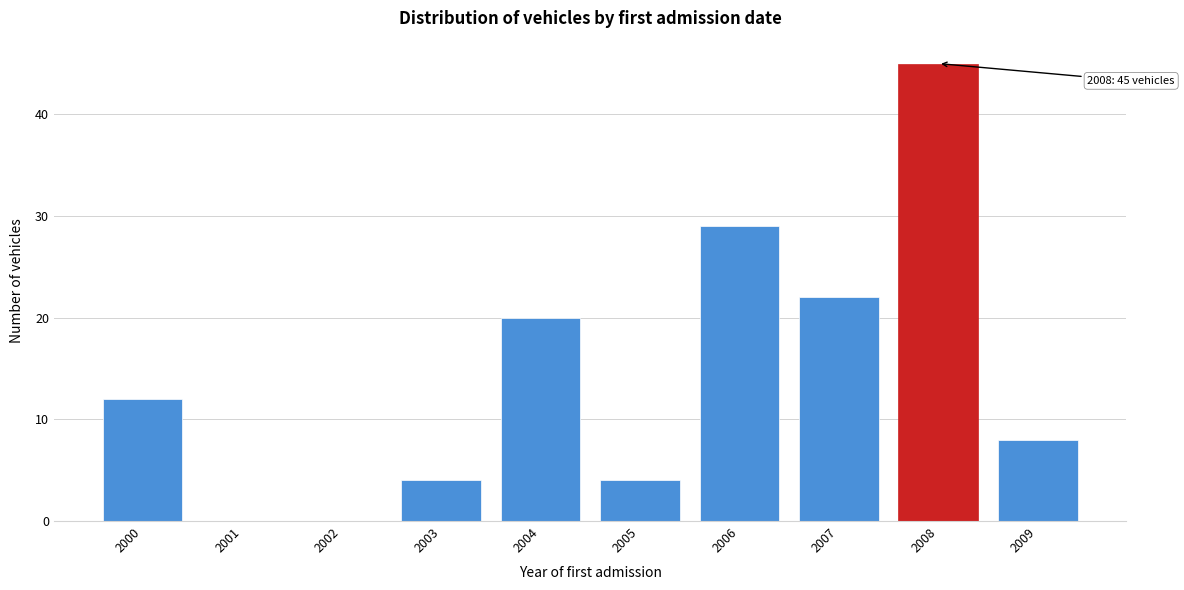

Over which range of the x-axis is the bar tallest?

2007.5 to 2008.5